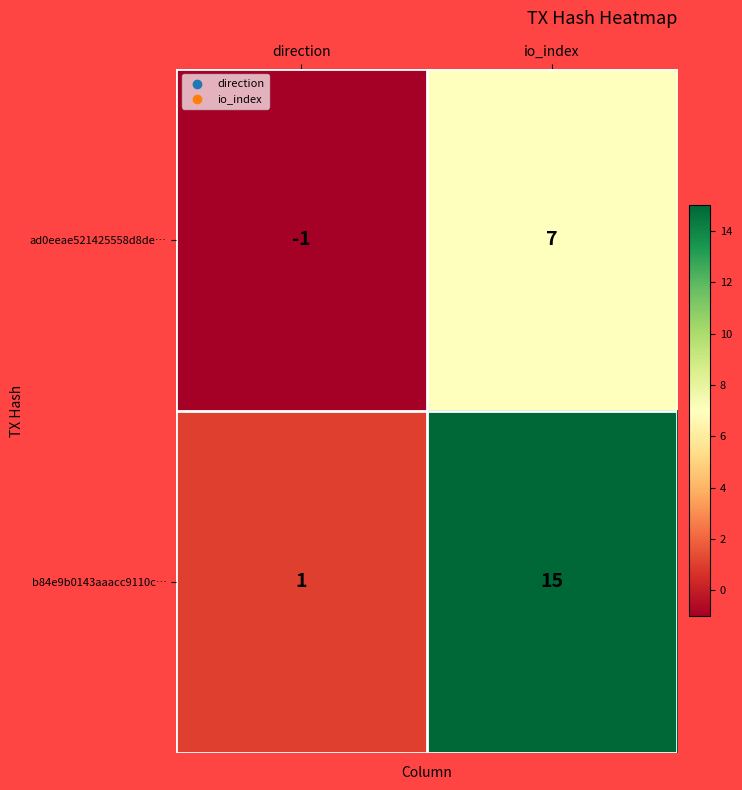

Which series has the largest range (max minus min)?

b84e9b0143aaacc9110c…